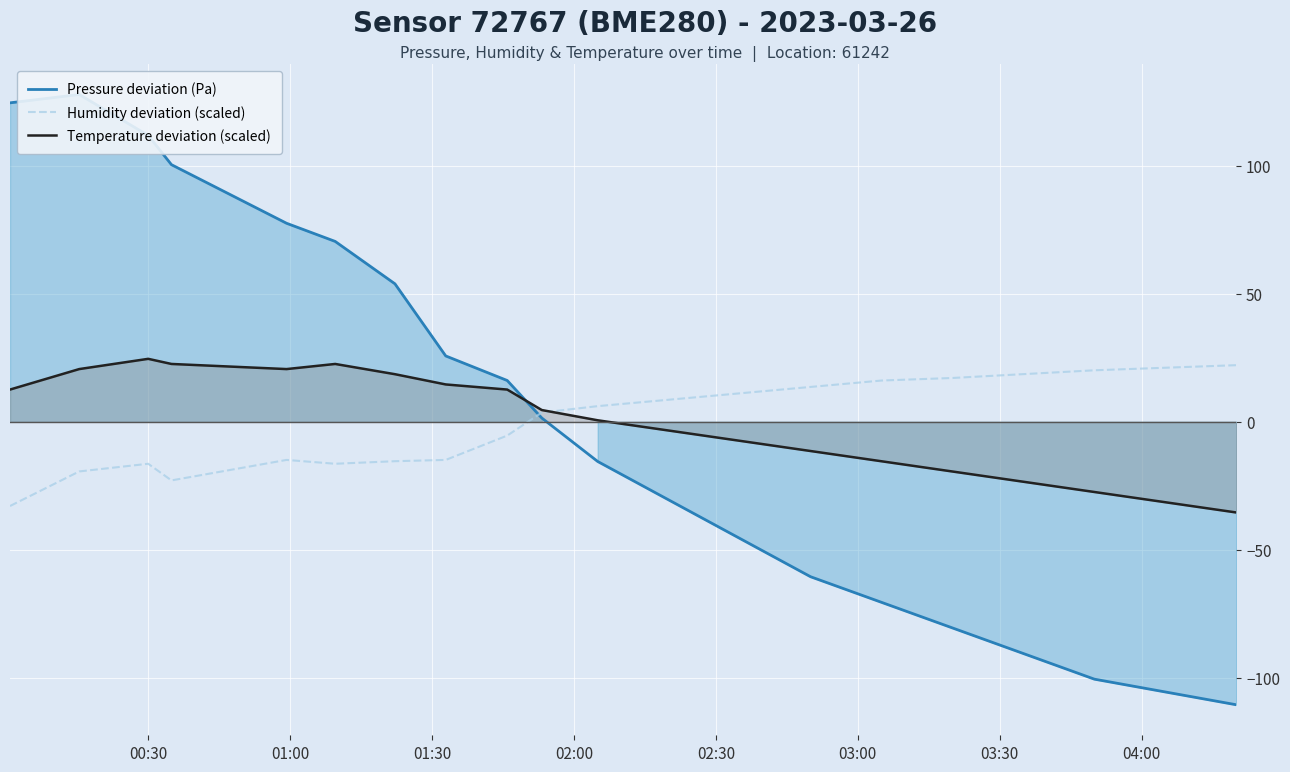

What is the highest value of the Temperature deviation (scaled) series?

24.6